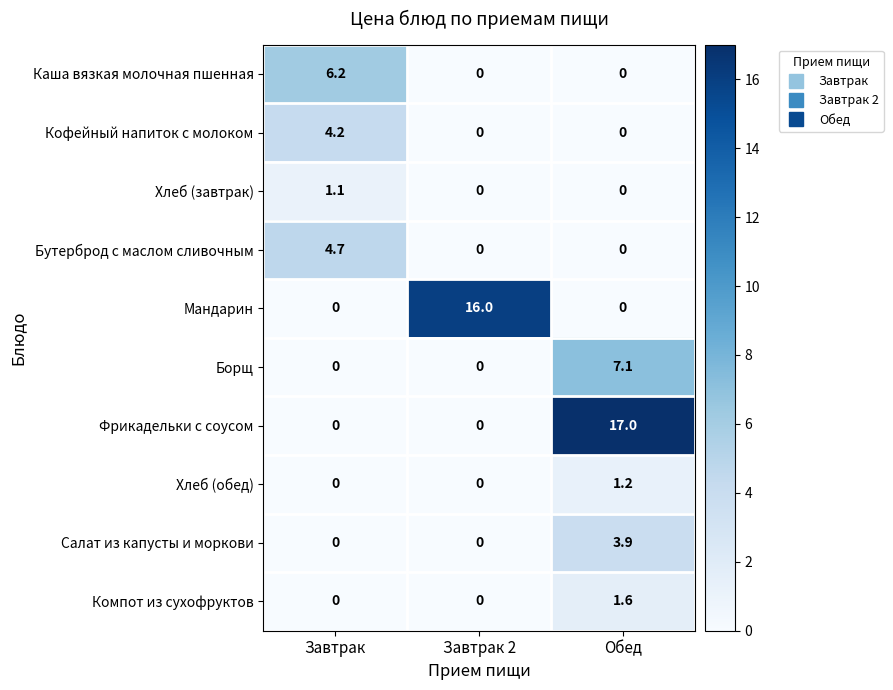

Between Завтрак and Обед, which series saw the biggest shift?

Фрикадельки с соусом